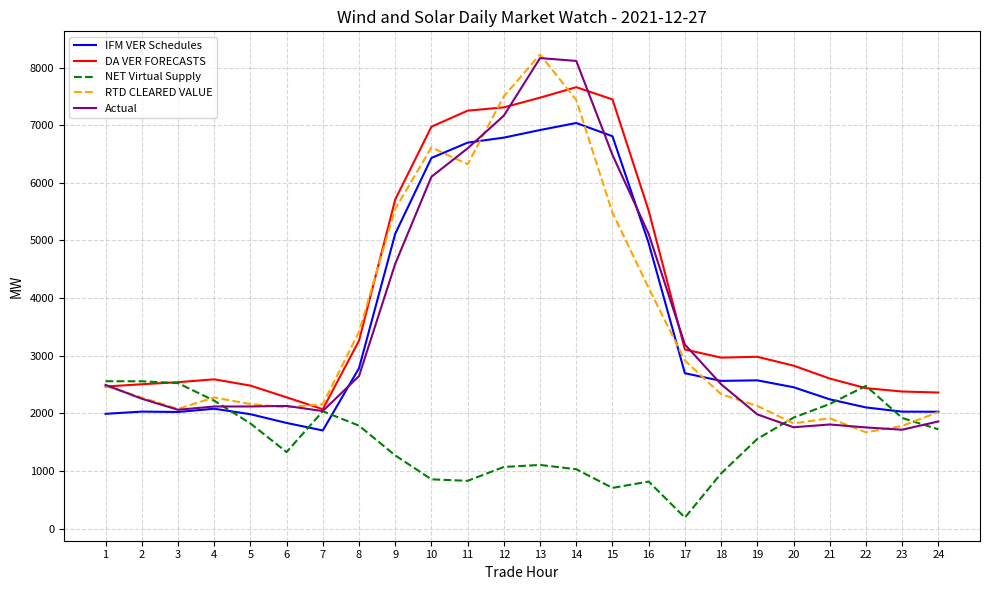

What value does the DA VER FORECASTS series have at 17?

3107.7